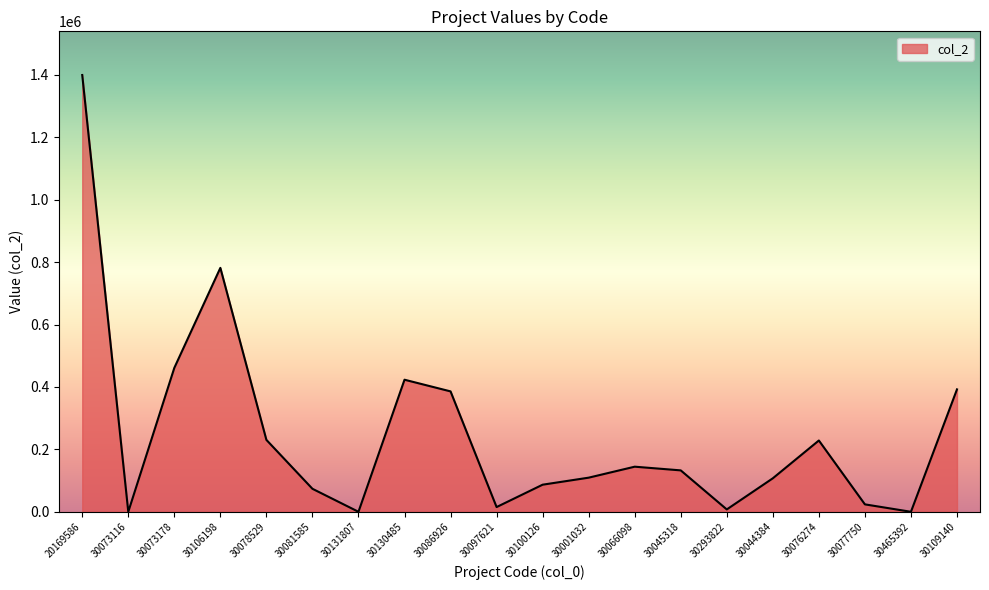

What is the ratio of the value at 30130485 to the value at 20169586?

0.3